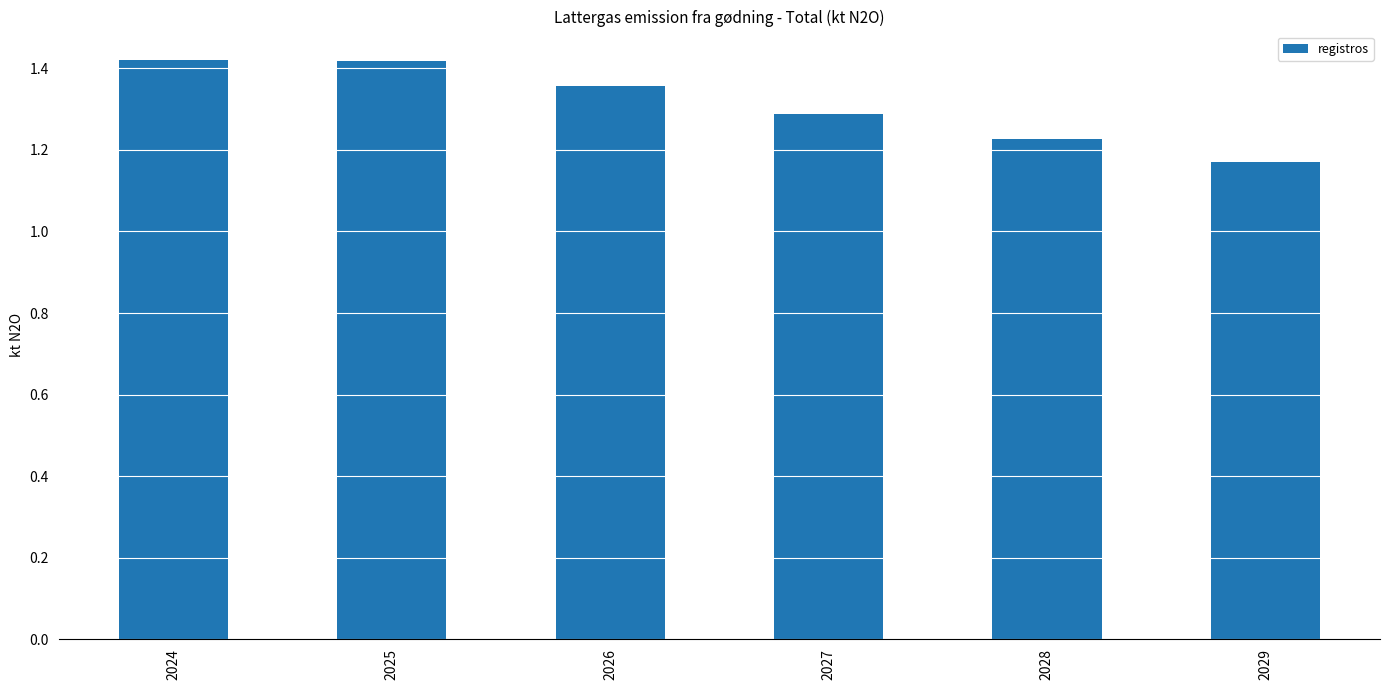

The value at 2027 is 1.3. True or false?

True